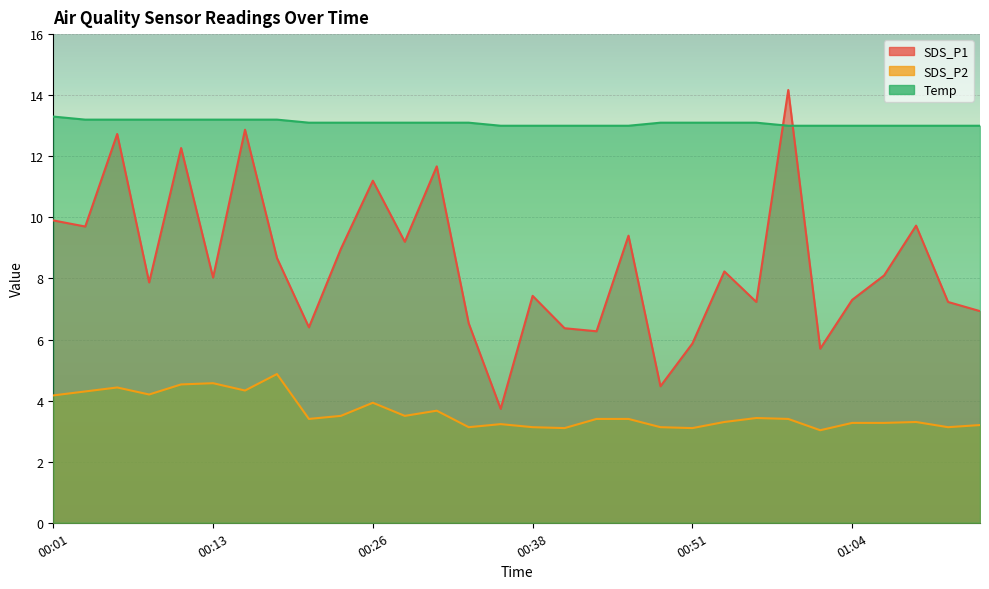

The value of SDS_P2 at 01:13 is 4.2. True or false?

False